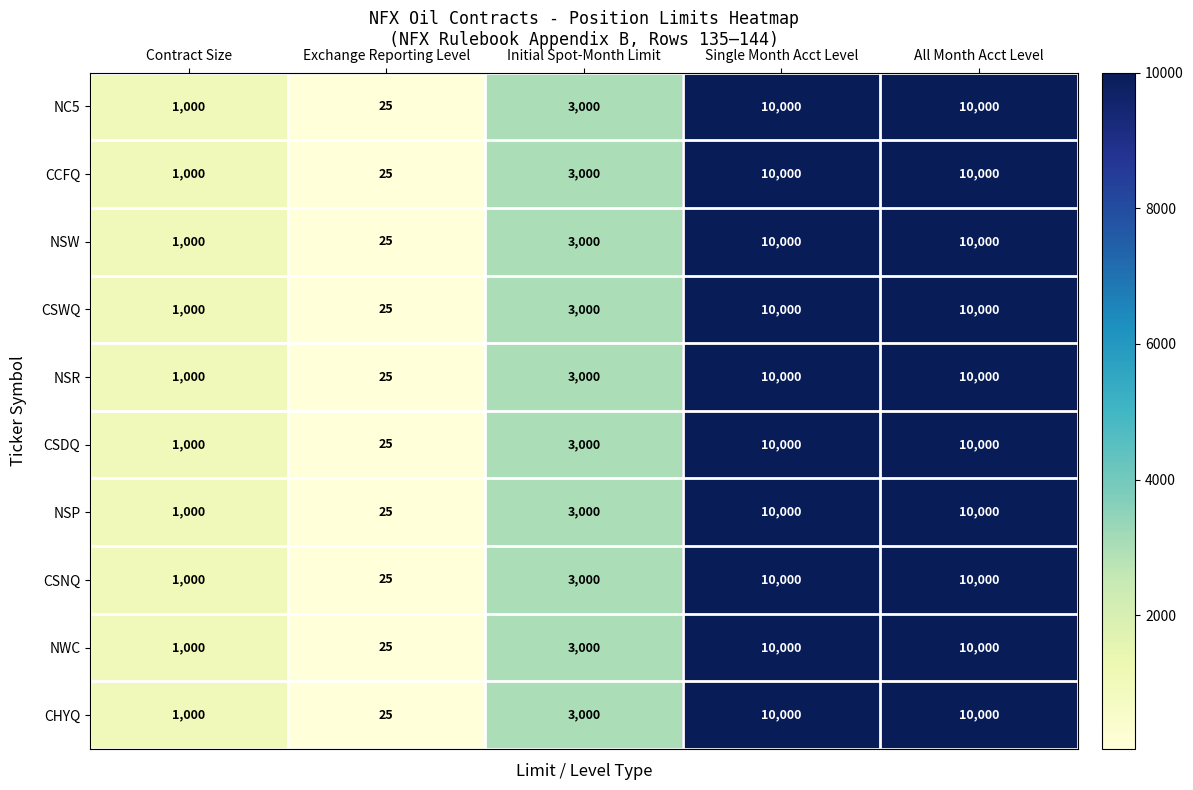

True or false: CHYQ has a value of 17133 at All Month Acct Level.

False